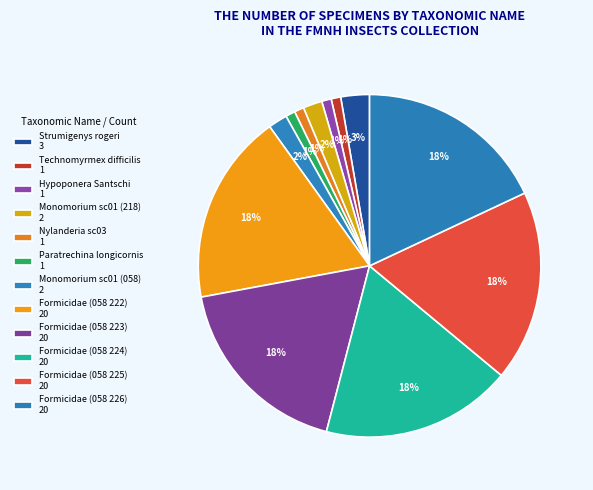

To the nearest percent, what percentage of the pie is Paratrechina longicornis?

1%